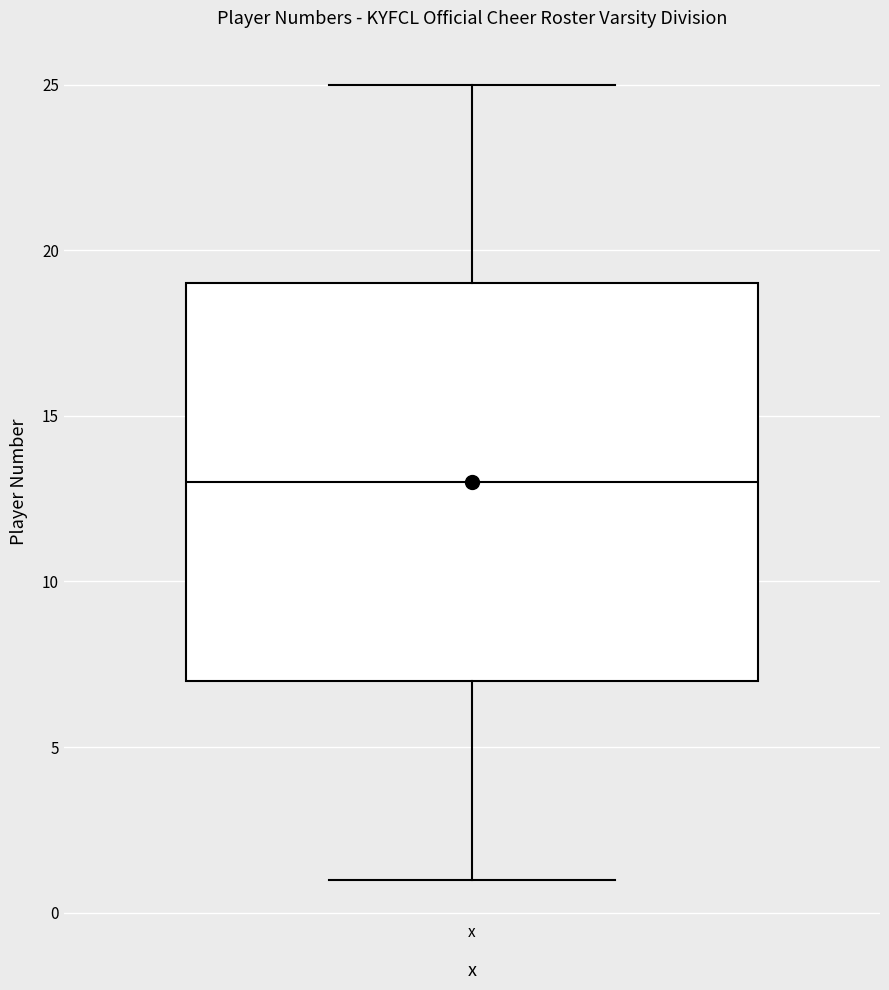

Transcribe this box plot: give where the median line is, the range the box spans, and where the two whiskers end, as read against the y-axis. The values are not printed on the chart, so give them approximately, as read against the axis.

median 13, box 7 to 19, whiskers 1 to 25